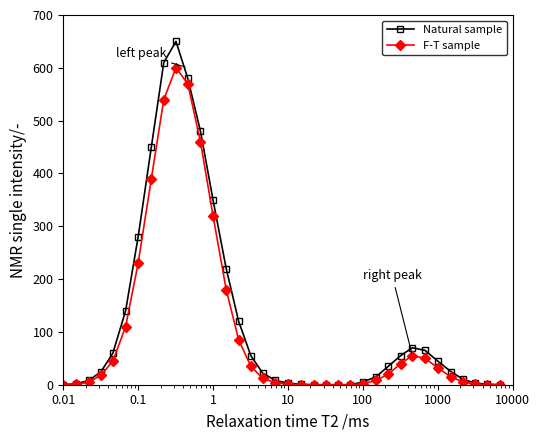

List the series in order of their peak value, lowest first.

F-T sample, Natural sample